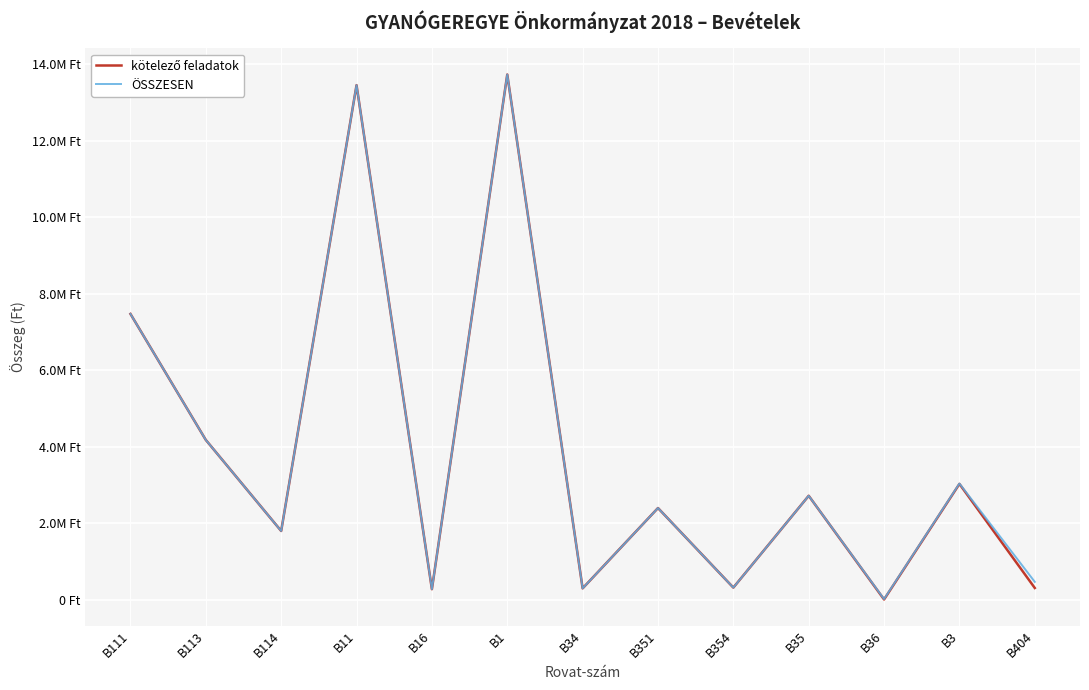

The value of ÖSSZESEN at B351 is 503345. True or false?

False